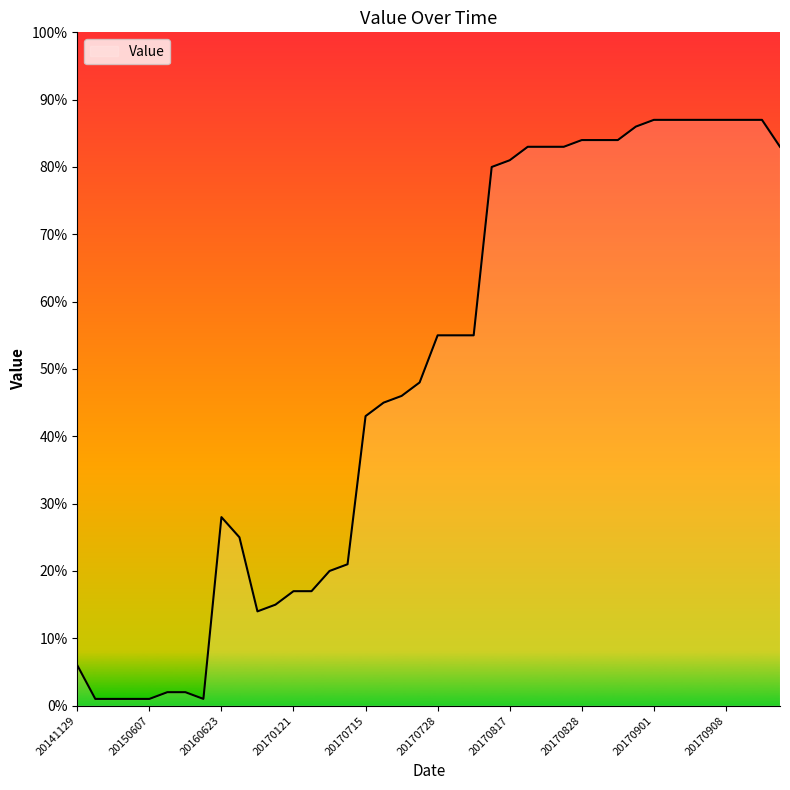

What is the maximum value shown in the chart?

87